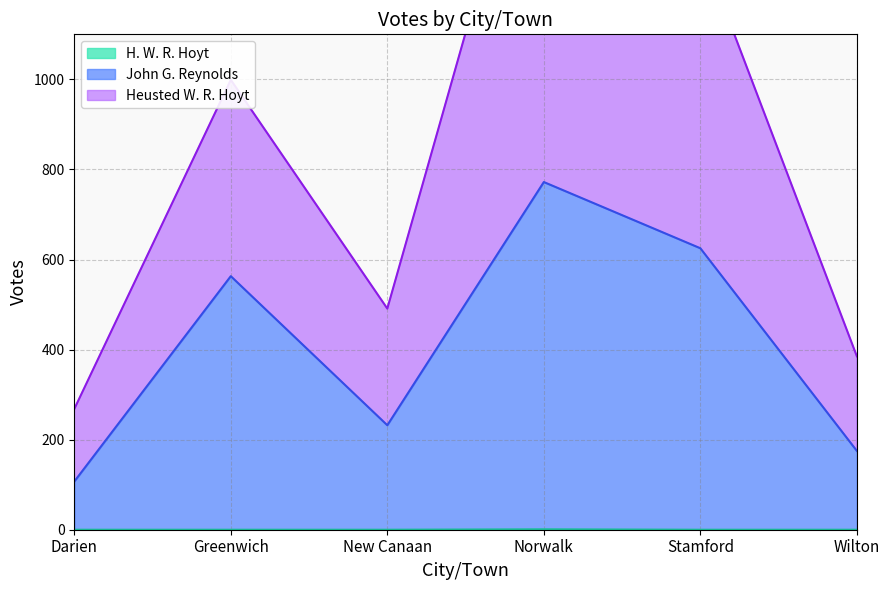

How many H. W. R. Hoyt values are between 0 and 1?

6